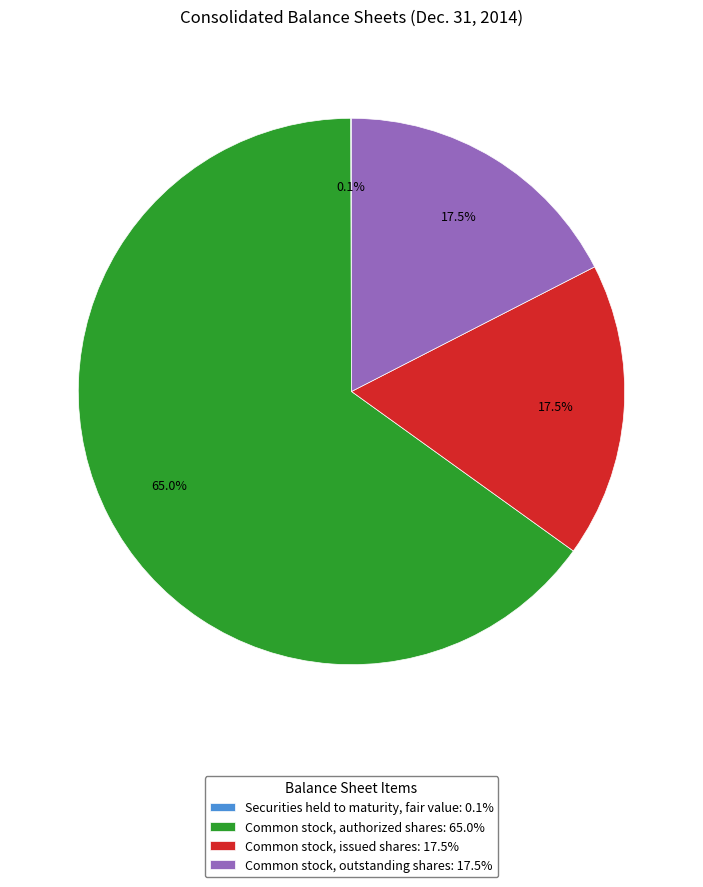

Between Common stock, authorized shares: 65.0% and Common stock, outstanding shares: 17.5%, which is larger?

Common stock, authorized shares: 65.0%